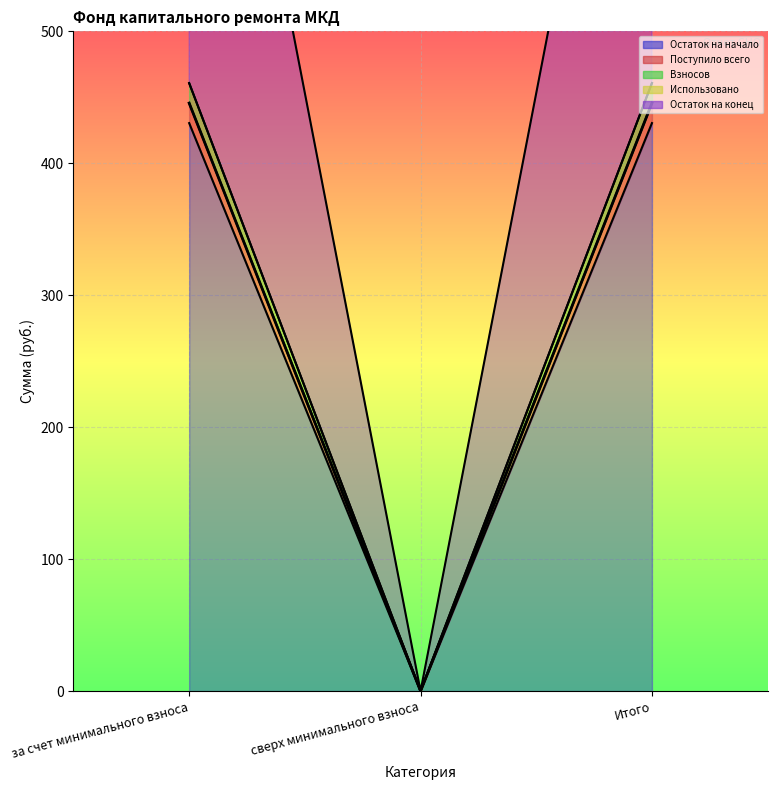

True or false: Взносов has a value of 270.8 at за счет минимального взноса.

False